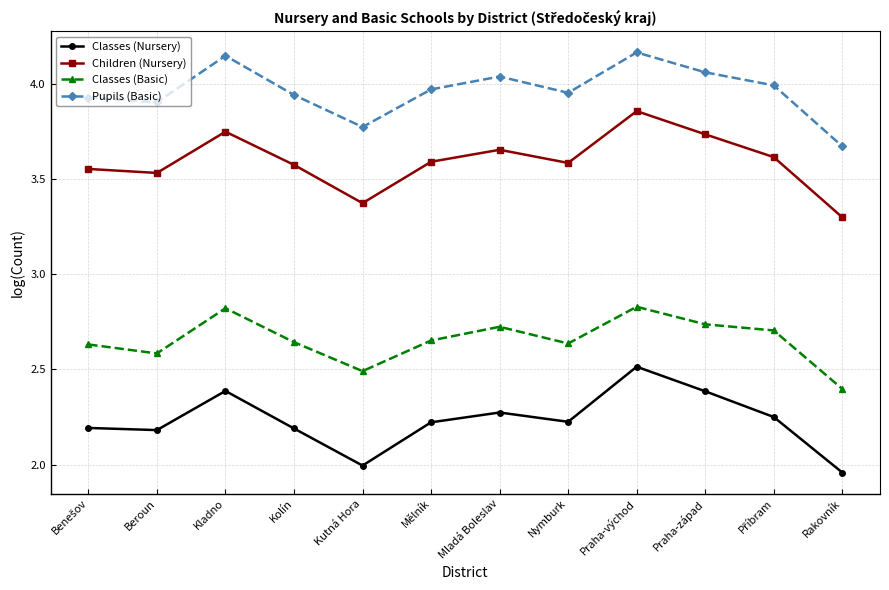

At which category is the sum across all series the highest?

Praha-východ